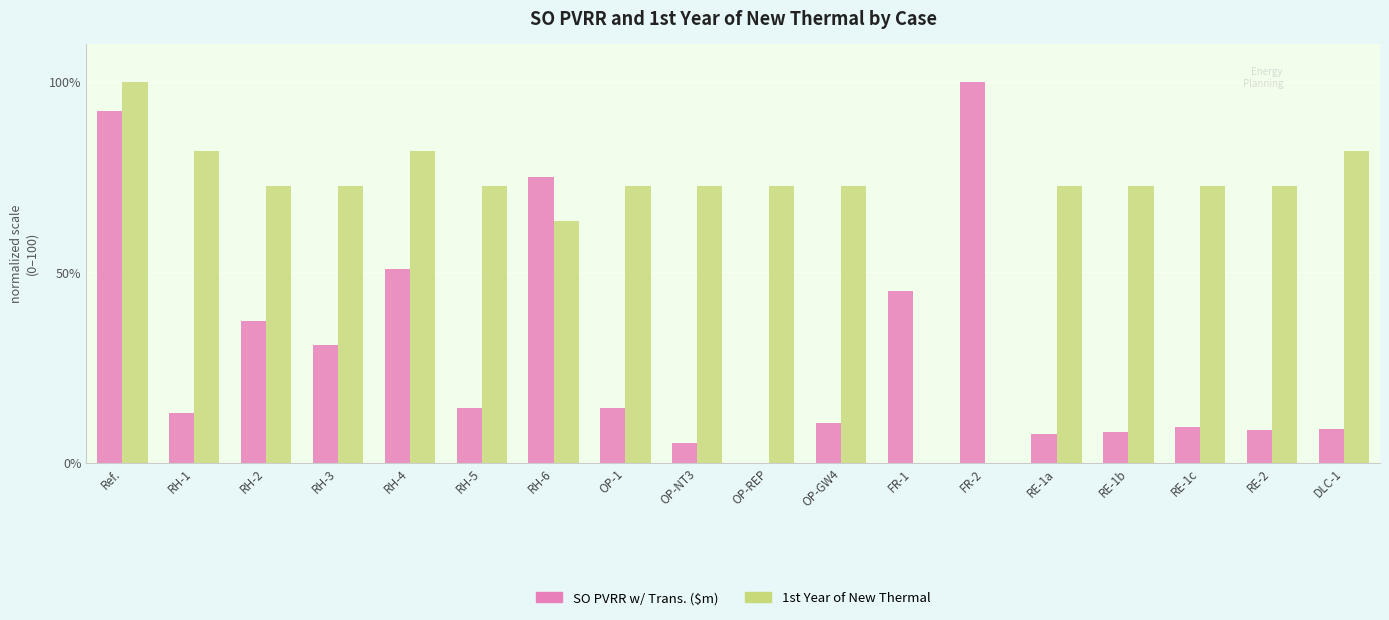

Is the value of SO PVRR w/ Trans. ($m) at RE-1b greater than the value of 1st Year of New Thermal at RE-1a?

No